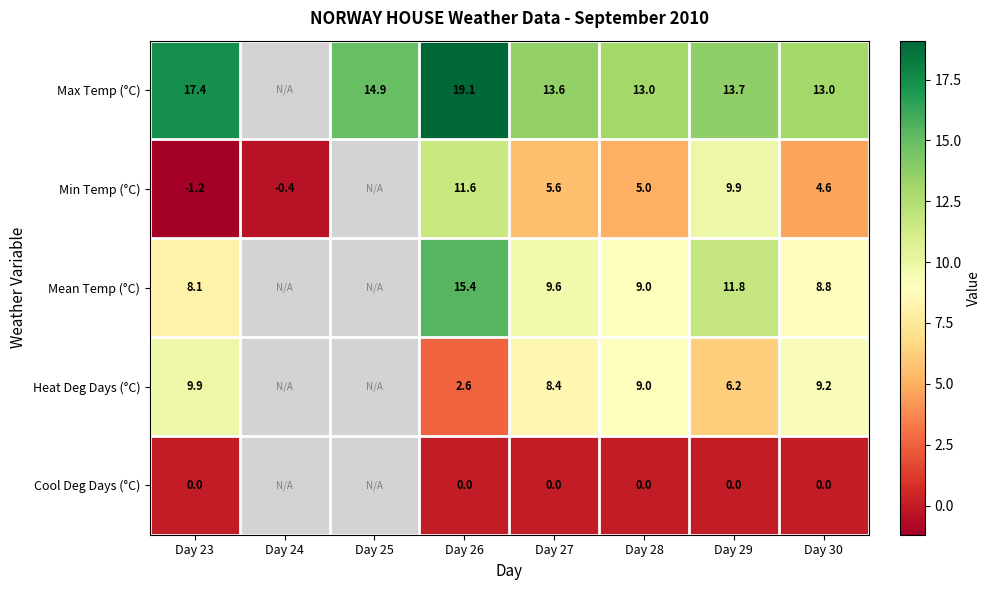

True or false: Max Temp (°C) has a value of 4.7 at Day 28.

False